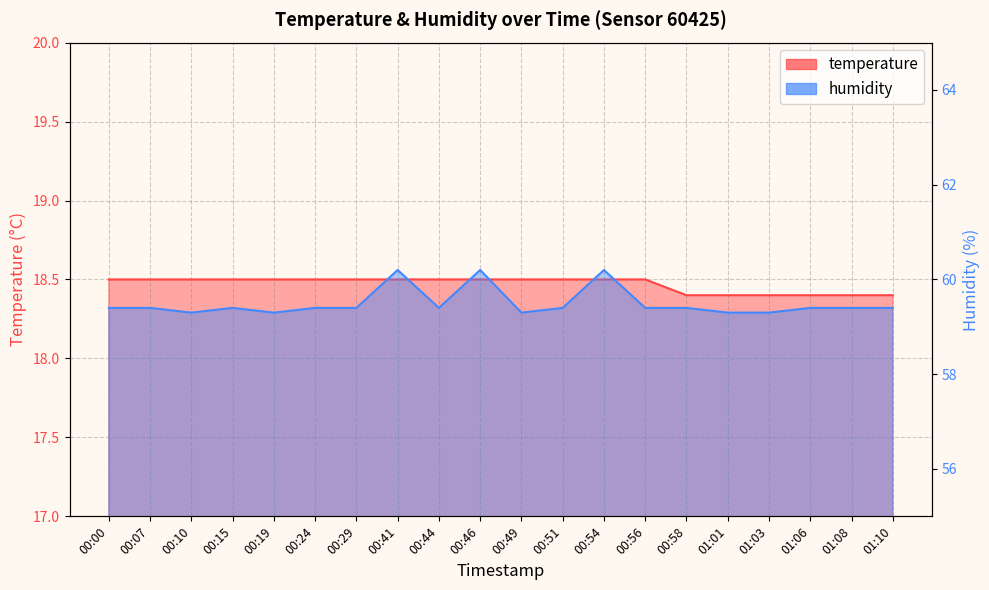

What is the highest value of the humidity series?

60.2